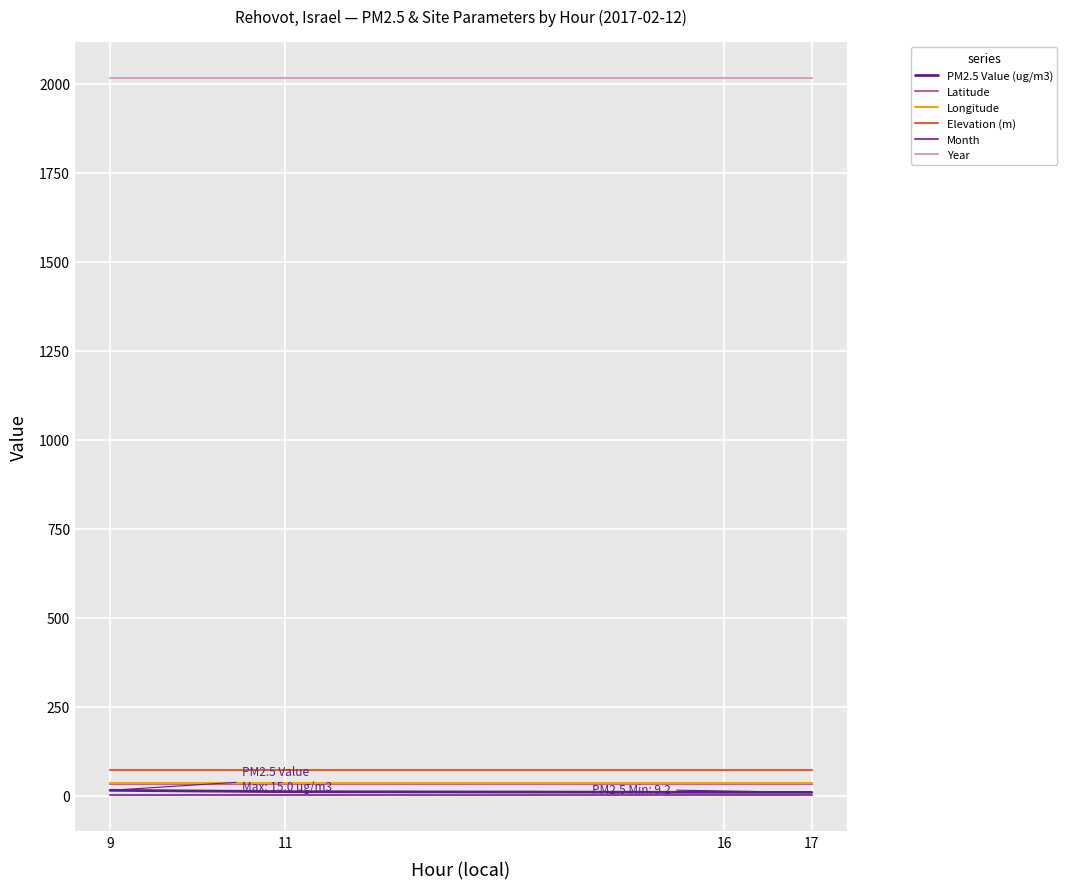

True or false: Elevation (m) and PM2.5 Value (ug/m3) cross at least once.

False